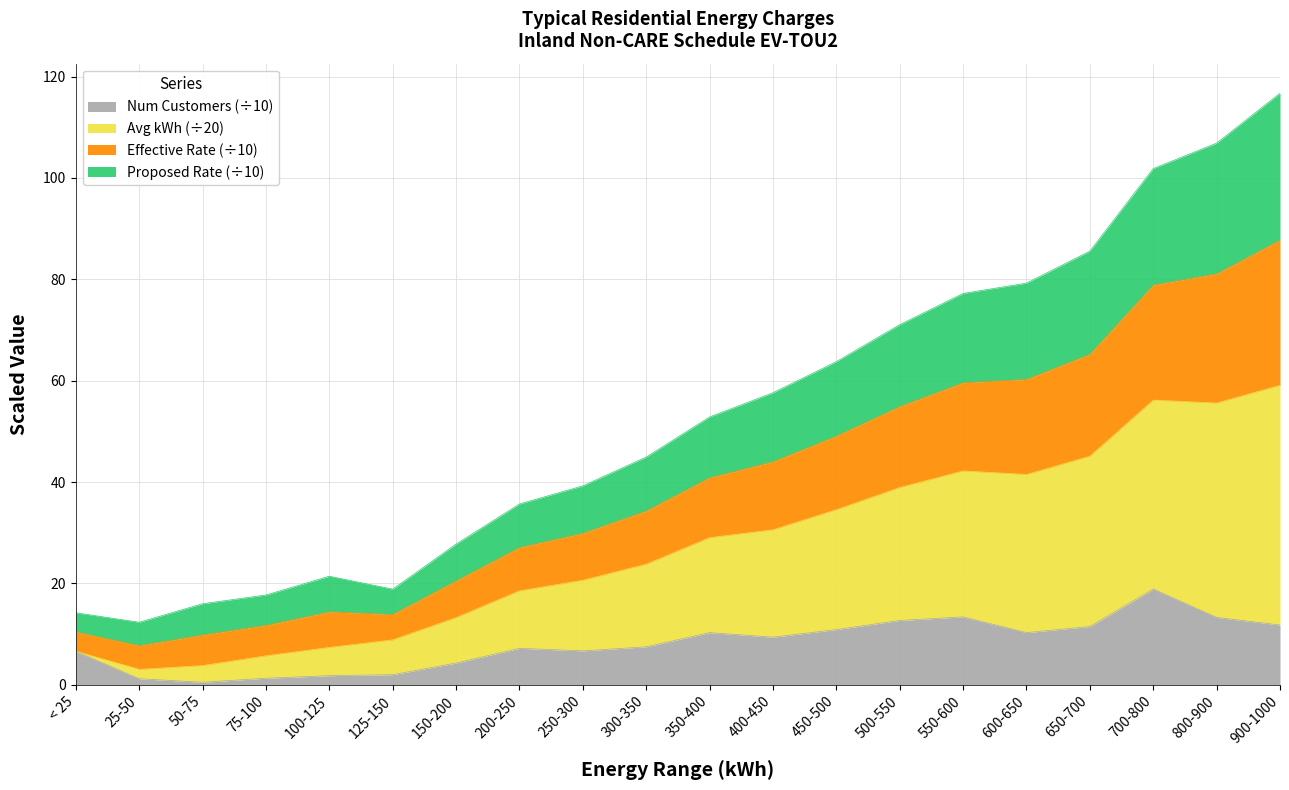

Where is the first local minimum for Num Customers?

50-75